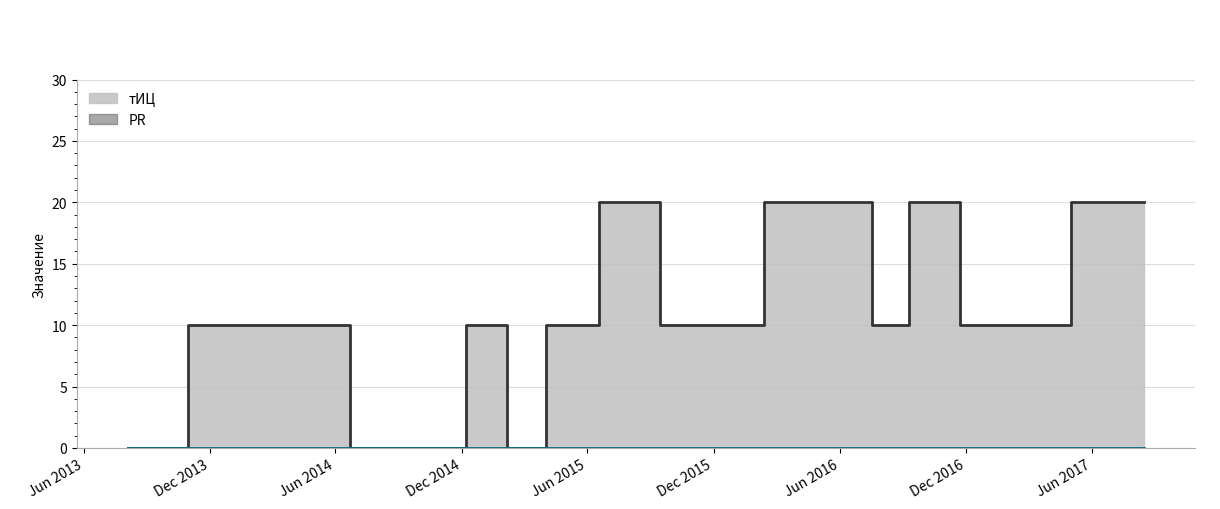

Count the number of values greater than 10.

4